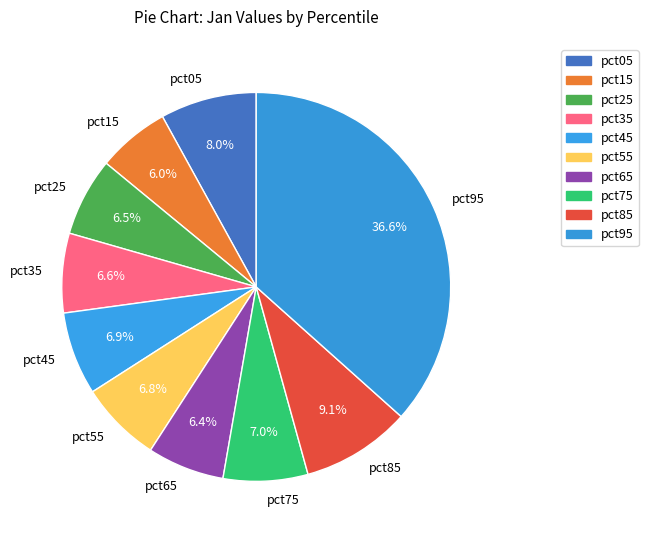

To the nearest percent, what is the average slice percentage?

10%